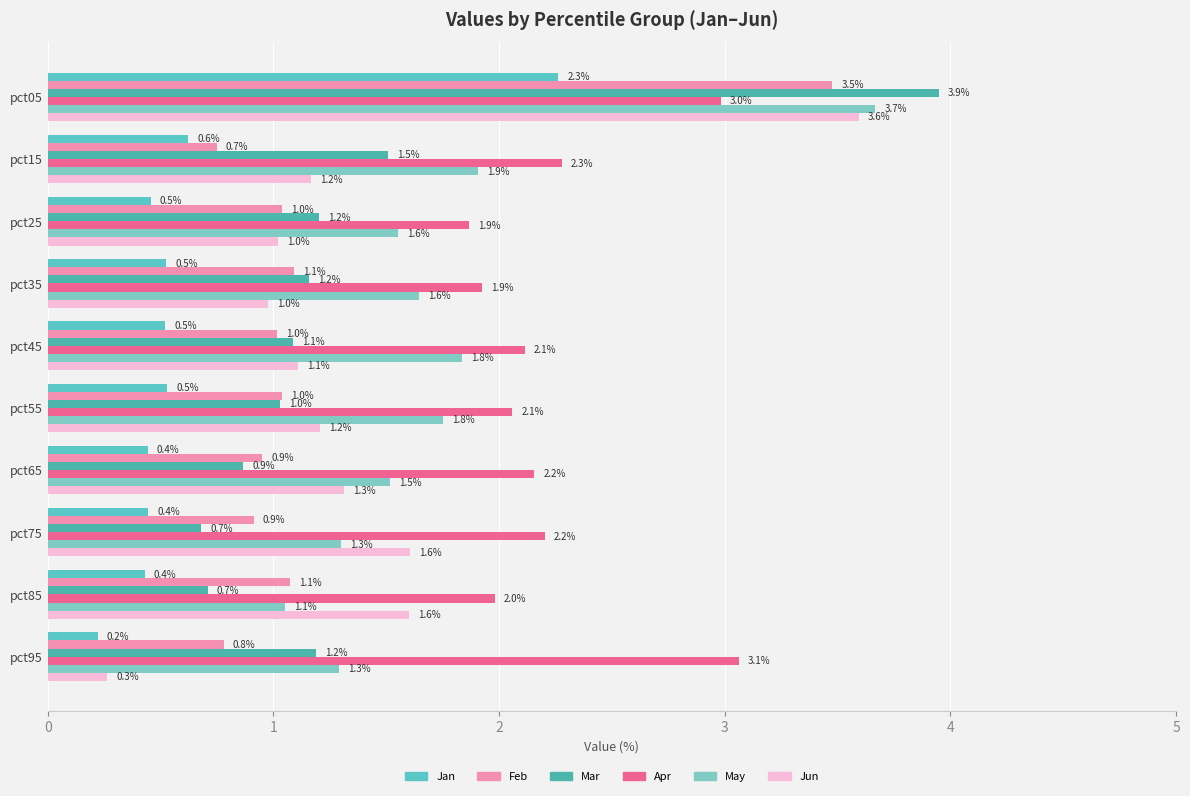

How many data points does each series have?

10